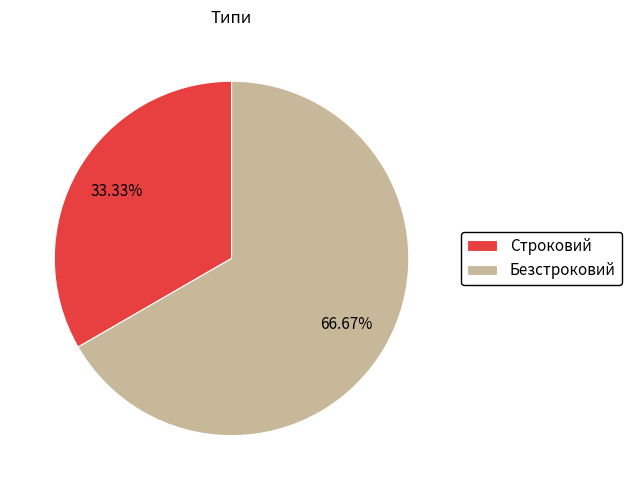

Combined, do Безстроковий and Строковий account for over 50%?

Yes